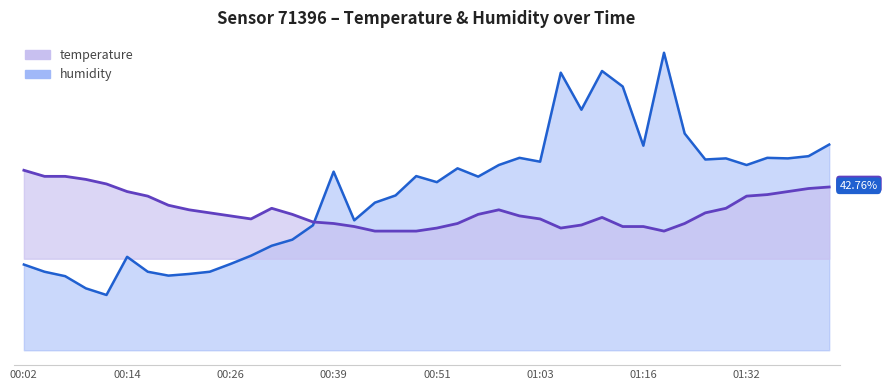

Does the chart display data point markers on the line(s)?

No